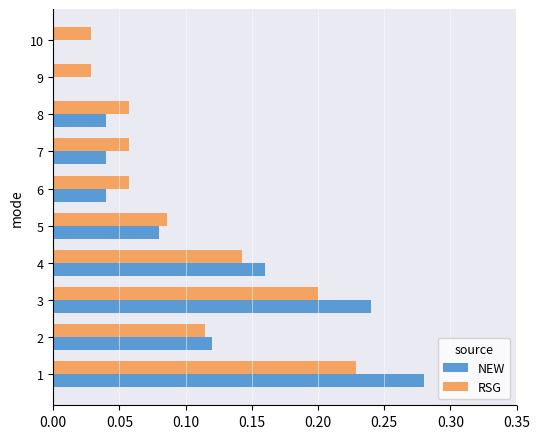

What is the difference between the second highest and second lowest values in the RSG series?

0.2